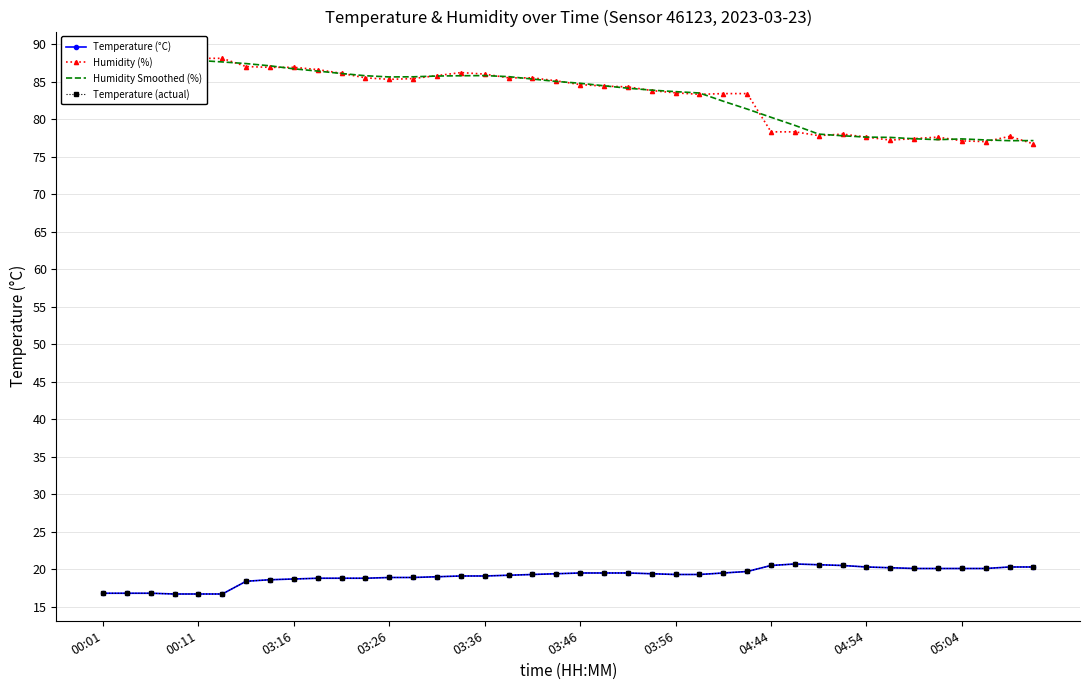

True or false: Humidity Smoothed (%) and Humidity (%) cross at least once.

True